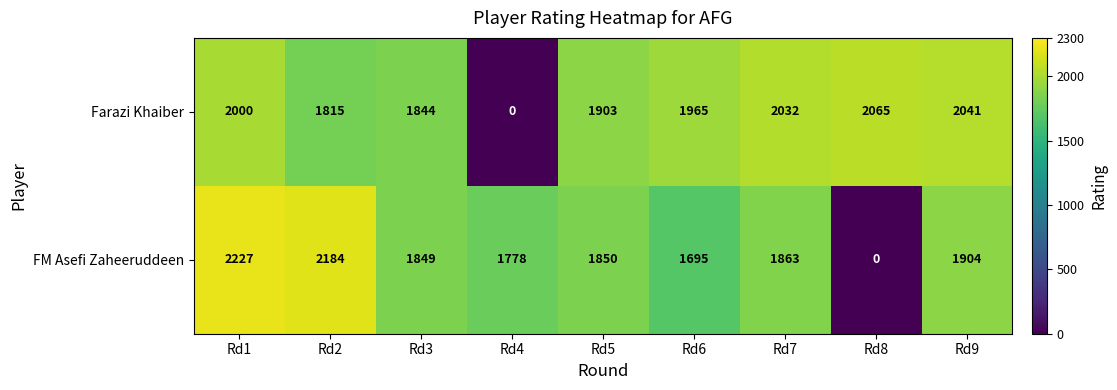

At which label does FM Asefi Zaheeruddeen reach its minimum?

Rd8